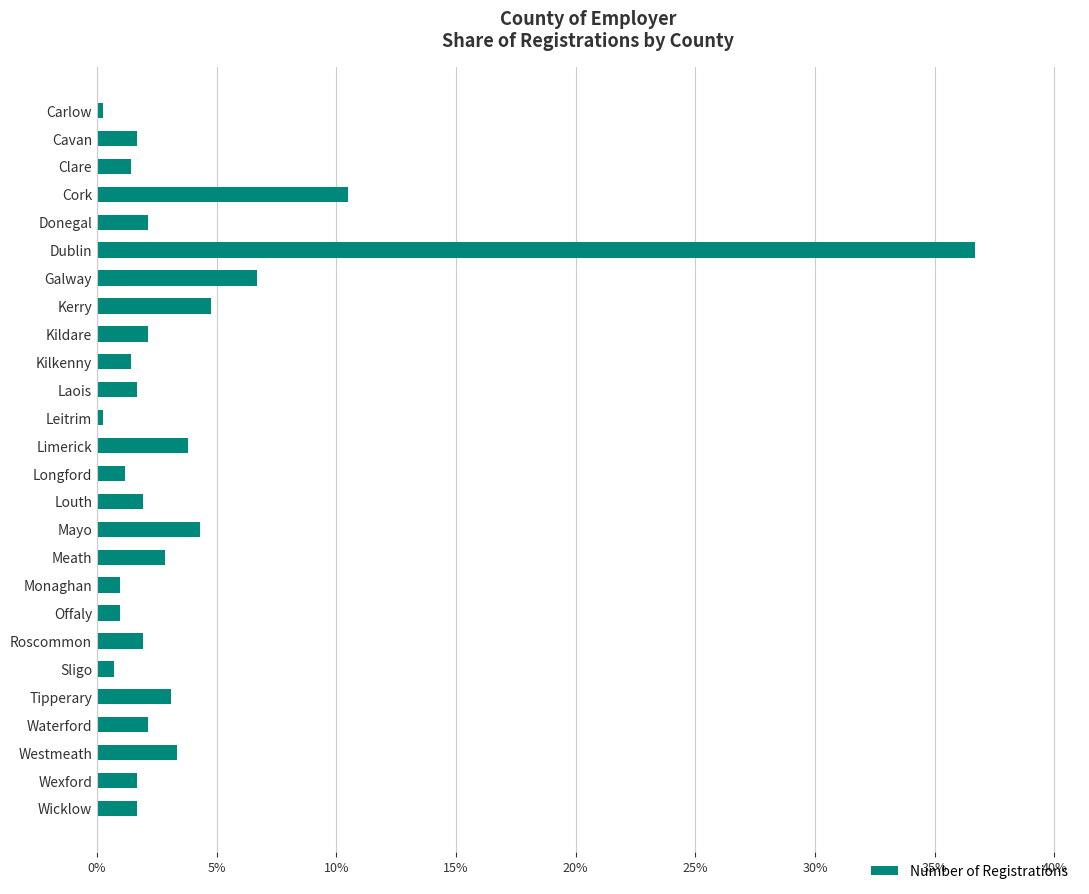

Reading top to bottom, transcribe all the data shown in this chart.

Carlow=0.2	Cavan=1.7	Clare=1.4	Cork=10.5	Donegal=2.1	Dublin=36.7	Galway=6.7	Kerry=4.8	Kildare=2.1	Kilkenny=1.4	Laois=1.7	Leitrim=0.2	Limerick=3.8	Longford=1.2	Louth=1.9	Mayo=4.3	Meath=2.9	Monaghan=1.0	Offaly=1.0	Roscommon=1.9	Sligo=0.7	Tipperary=3.1	Waterford=2.1	Westmeath=3.3	Wexford=1.7	Wicklow=1.7